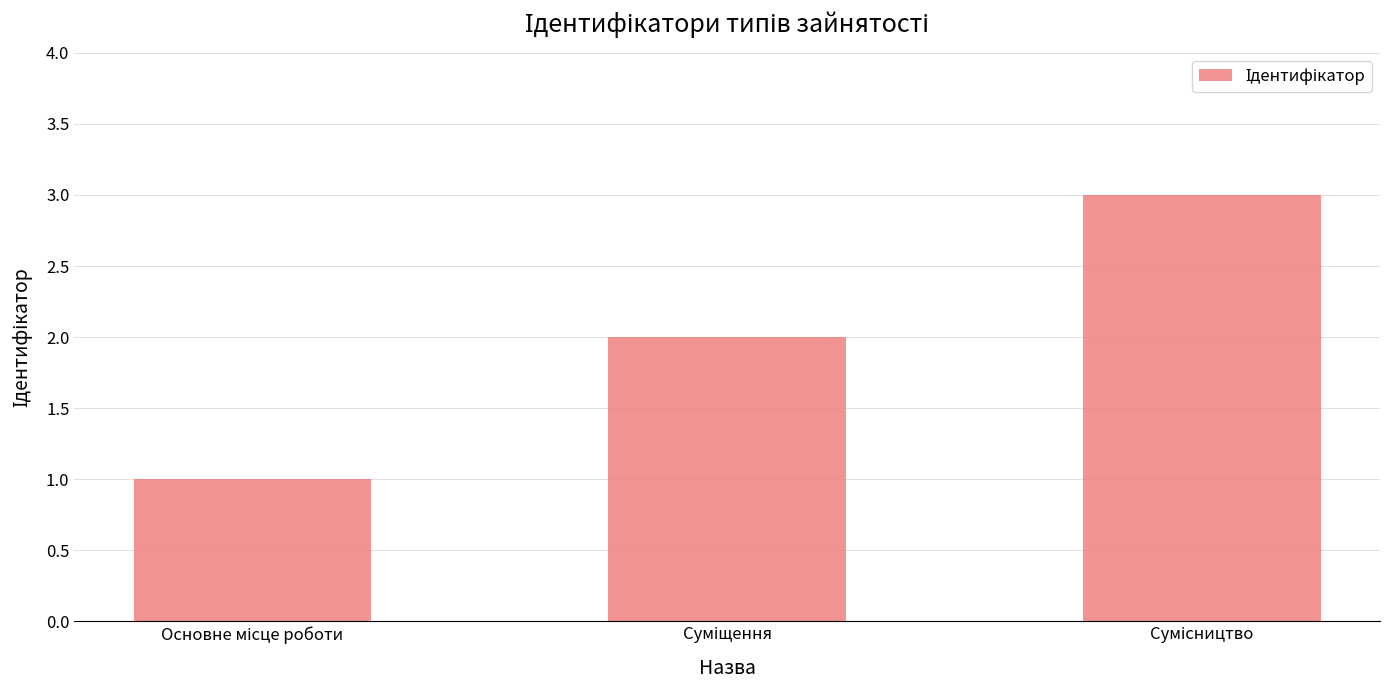

Count the number of data series in this chart.

1